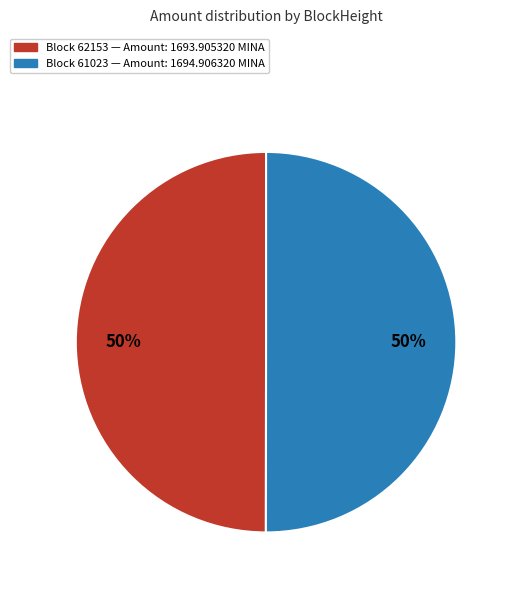

To the nearest percent, what is the average slice percentage?

50%